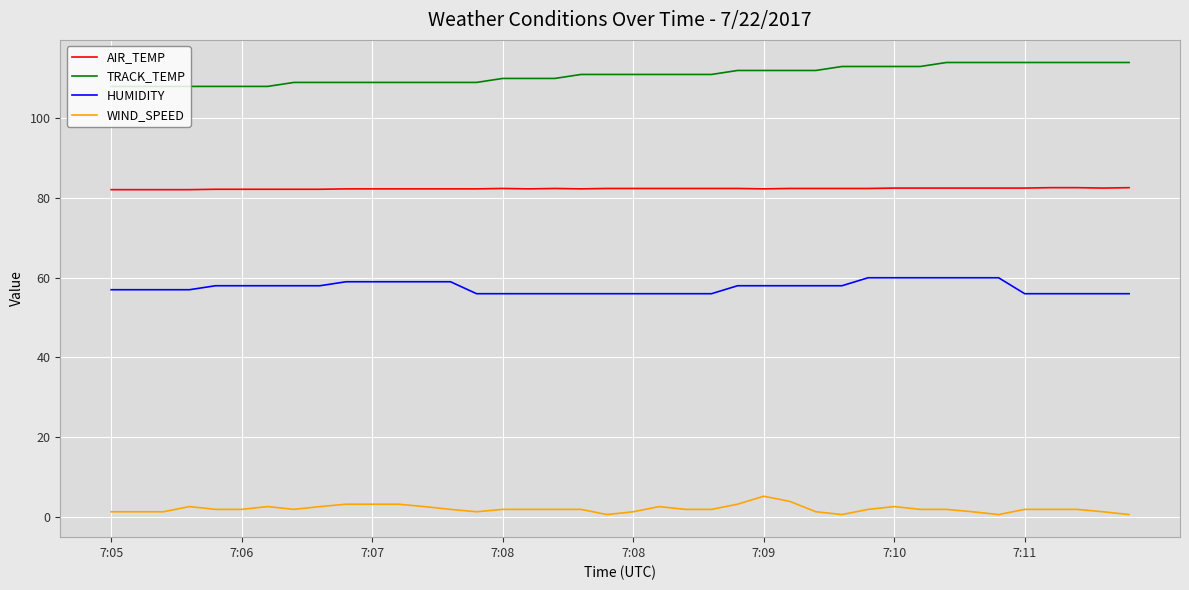

True or false: WIND_SPEED and HUMIDITY cross at least once.

False